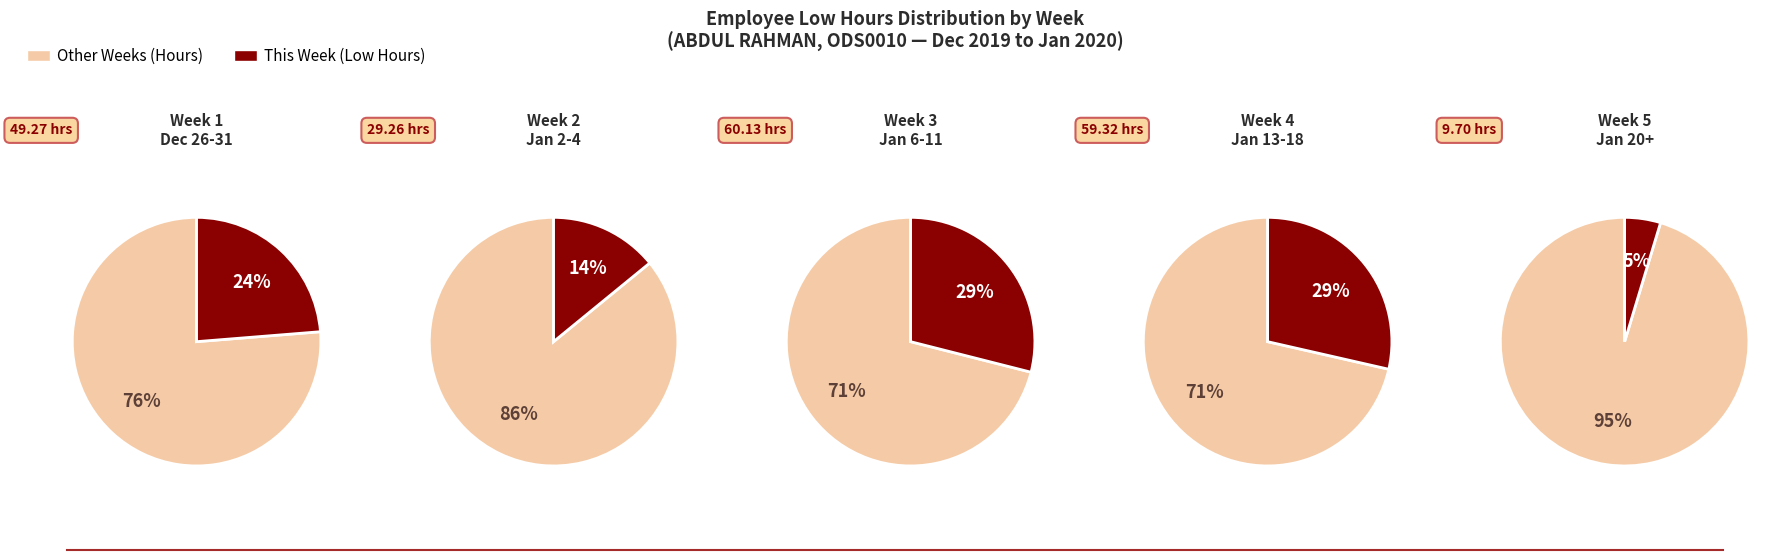

Is the sum of 7 and 30 greater than half?

No